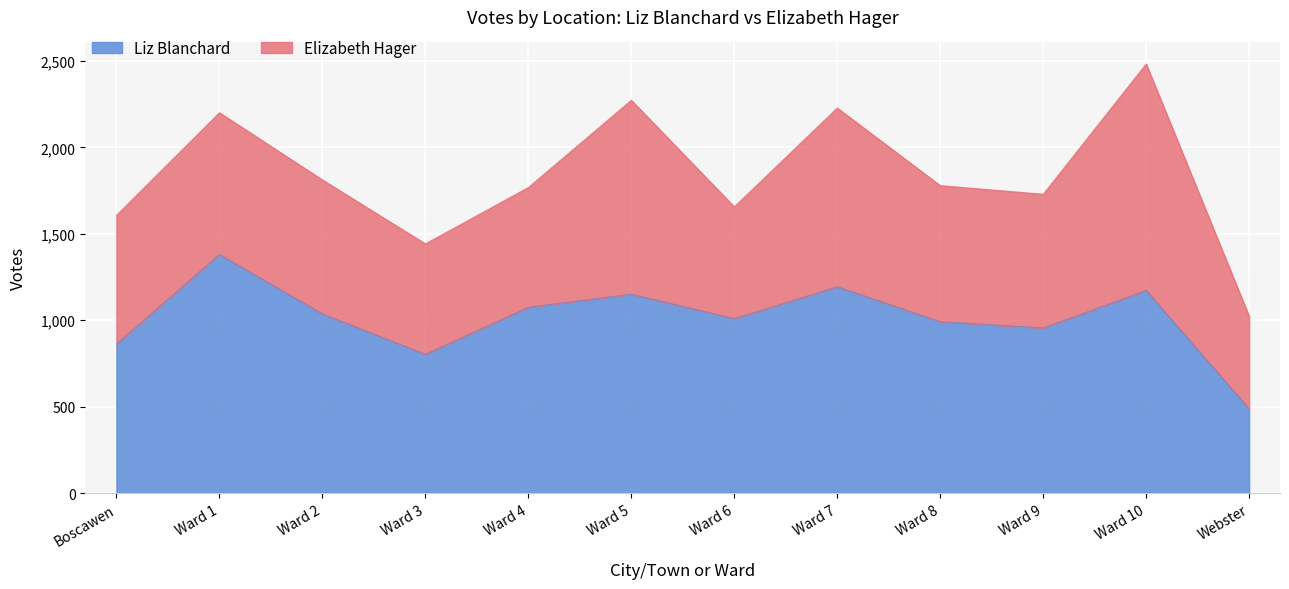

The chart shows a value of 992 at Ward 8. True or false?

True